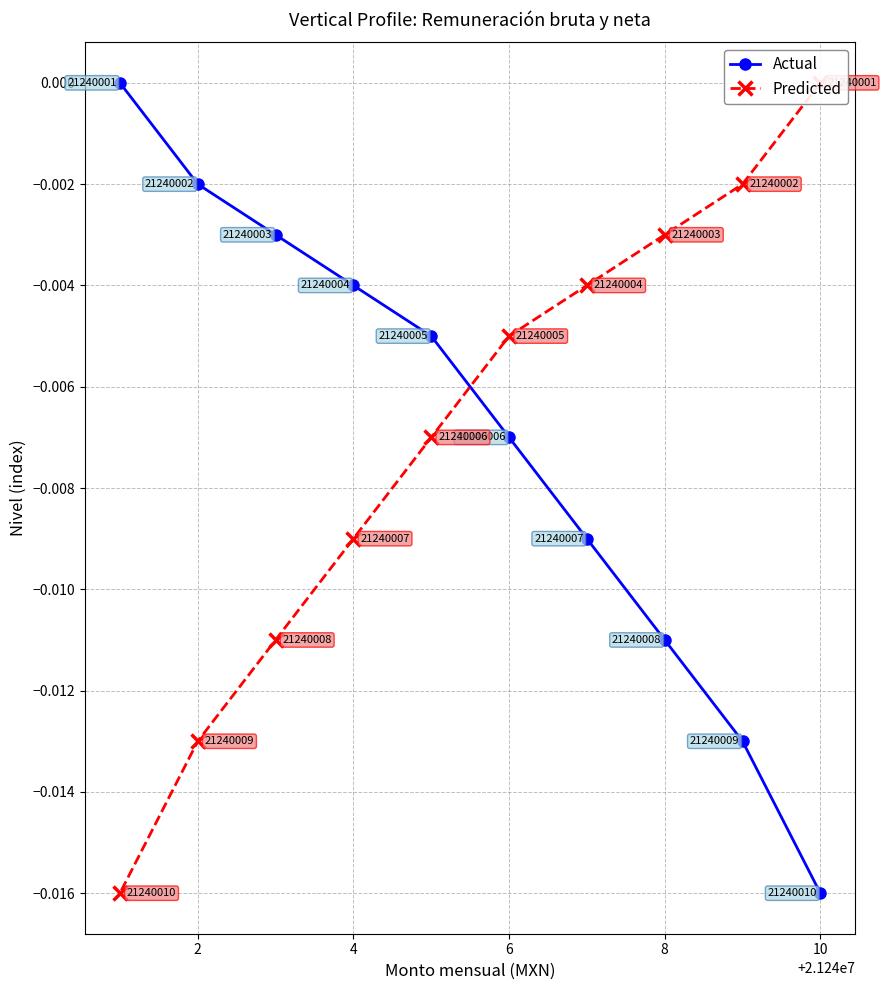

At which label does Actual reach its minimum?

10